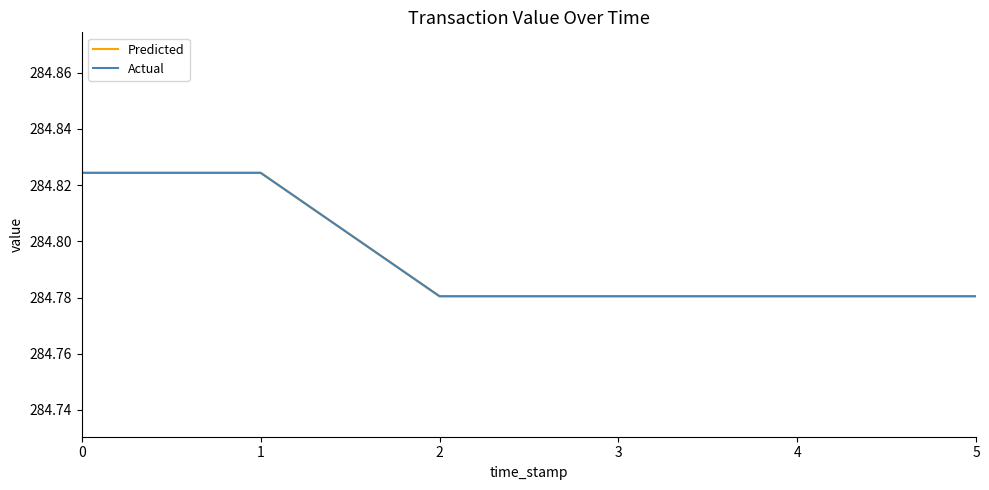

At how many categories does at least one series exceed 284?

6